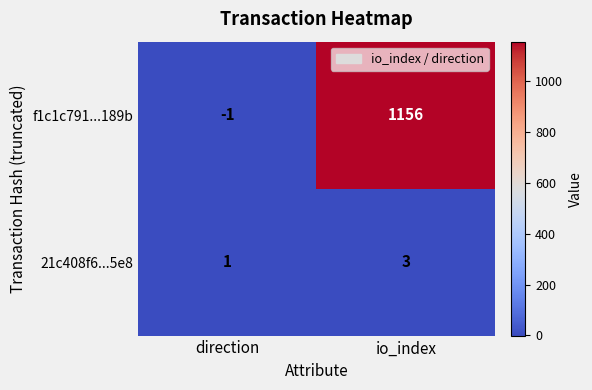

What is the spread (max minus min) of values at direction?

2